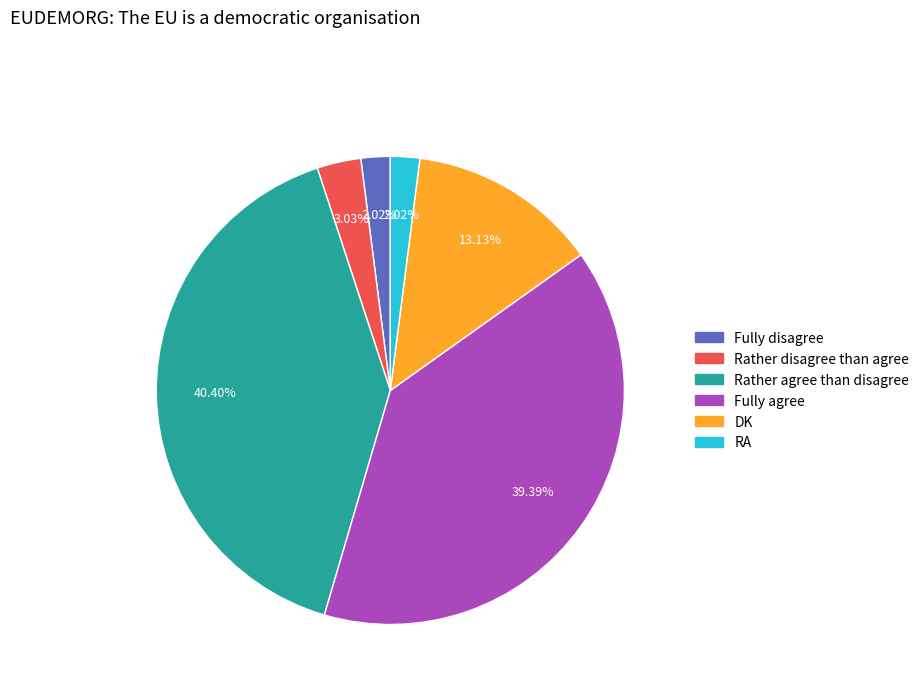

Combined, what portion of the pie is DK and Fully agree?

52.5%